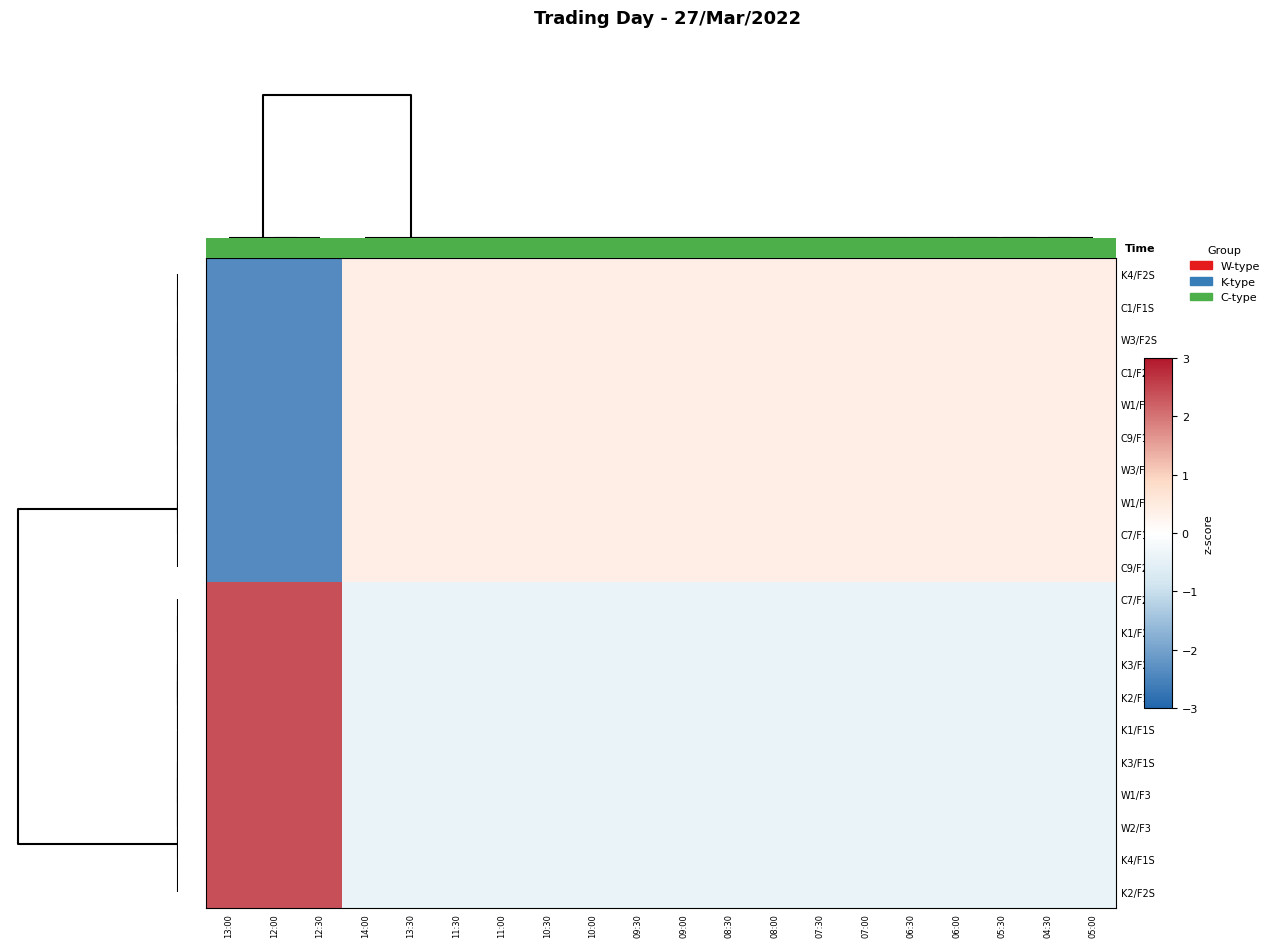

At how many categories does at least one series exceed 0?

20